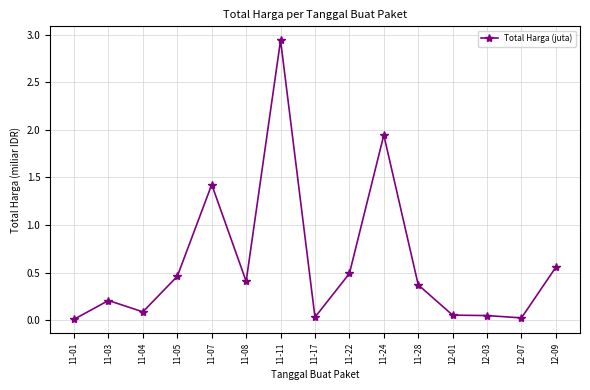

Which label corresponds to the largest value in the chart?

11-11